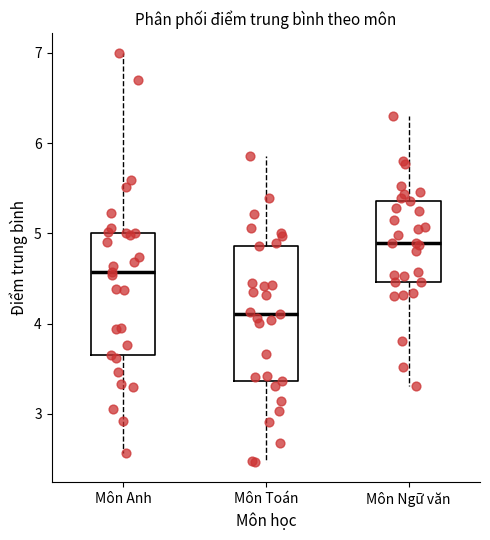

Reading left to right, read every box against the y-axis: the position of its median line, the range the box covers, and the ends of its whiskers. The values are not printed on the chart, so give them approximately, as read against the axis.

Môn Anh: median 4.6, box 3.6 to 5.0, whiskers 2.6 to 7.0
Môn Toán: median 4.1, box 3.4 to 4.9, whiskers 2.5 to 5.9
Môn Ngữ văn: median 4.9, box 4.5 to 5.4, whiskers 3.3 to 6.3